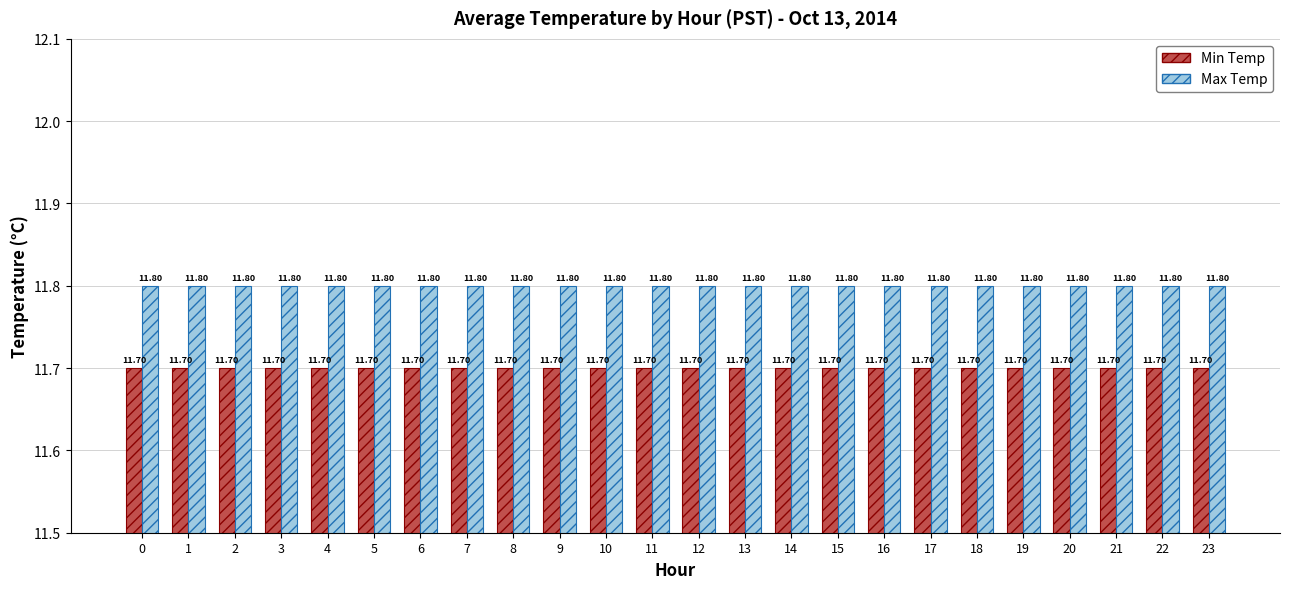

List the series in order of their peak value, lowest first.

Min Temp, Max Temp